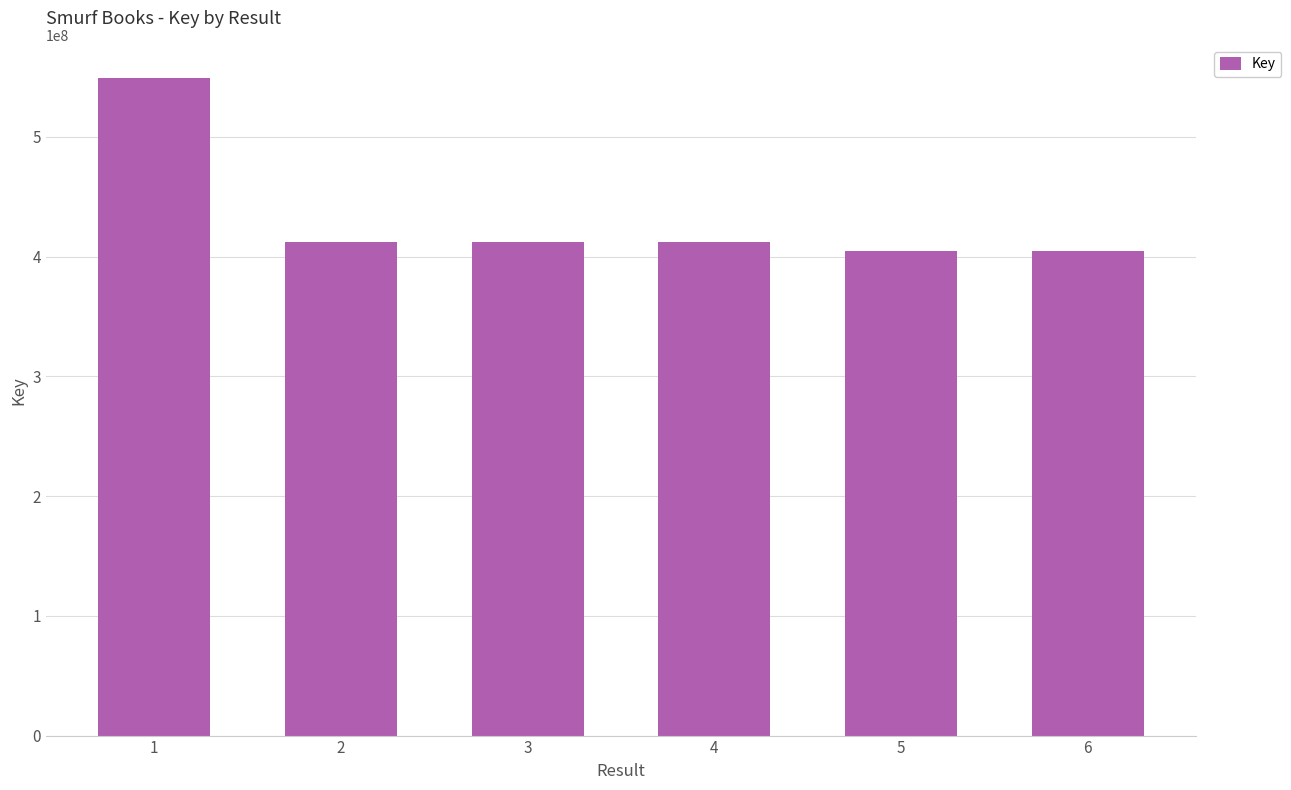

The chart shows a value of 186975523 at 2. True or false?

False